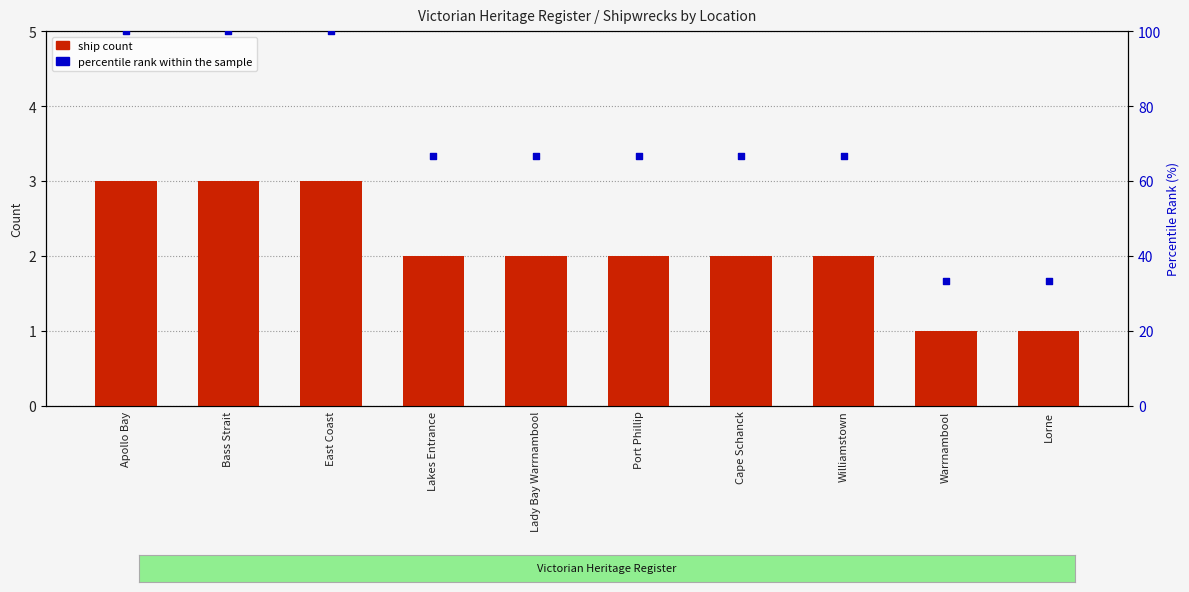

Which series reaches the maximum Y coordinate?

percentile rank within the sample